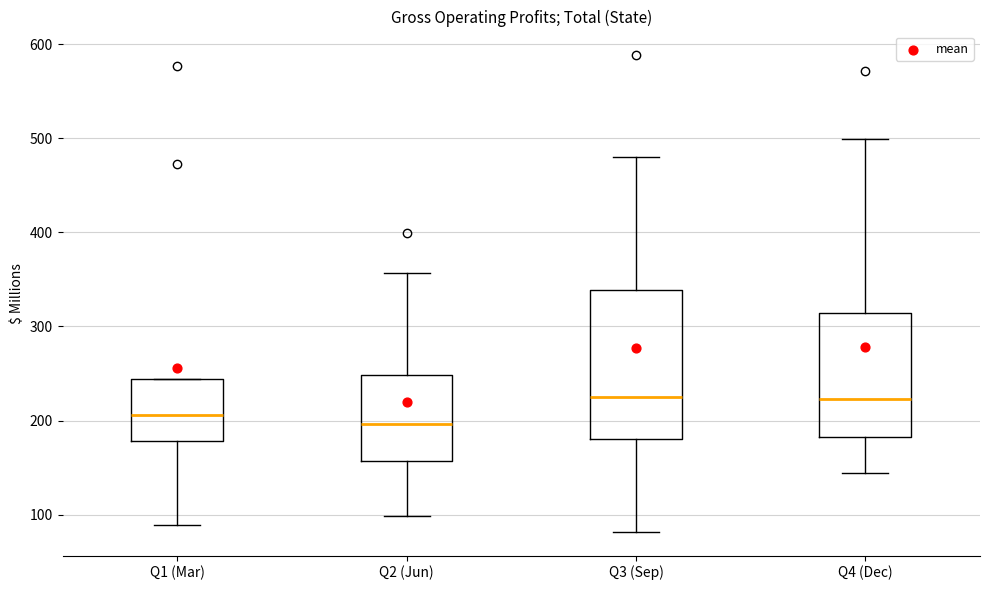

Comparing the boxes themselves (not the whiskers), which one is the tallest?

Q3 (Sep)